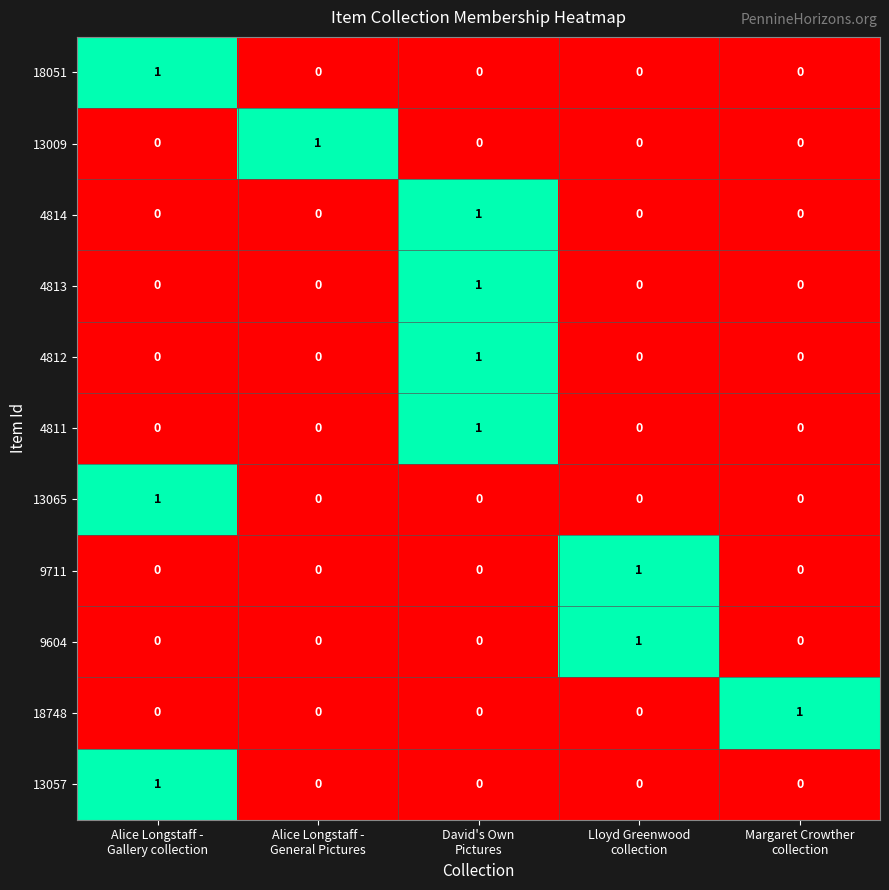

What is the difference between the highest and lowest values at David's Own
Pictures?

1